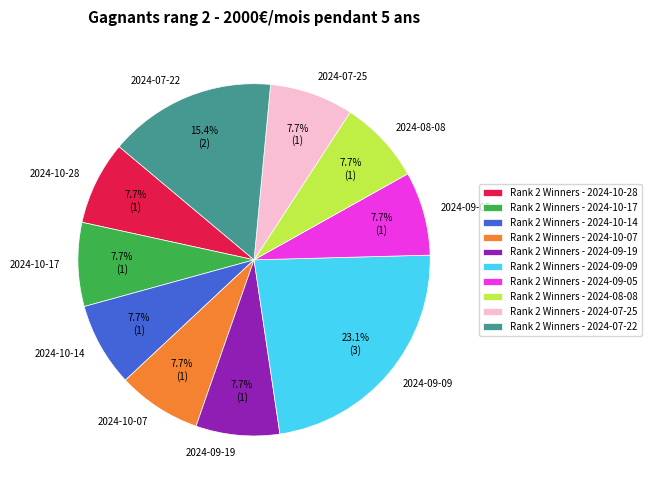

What percentage is NOT represented by 2024-10-14?

92.3%